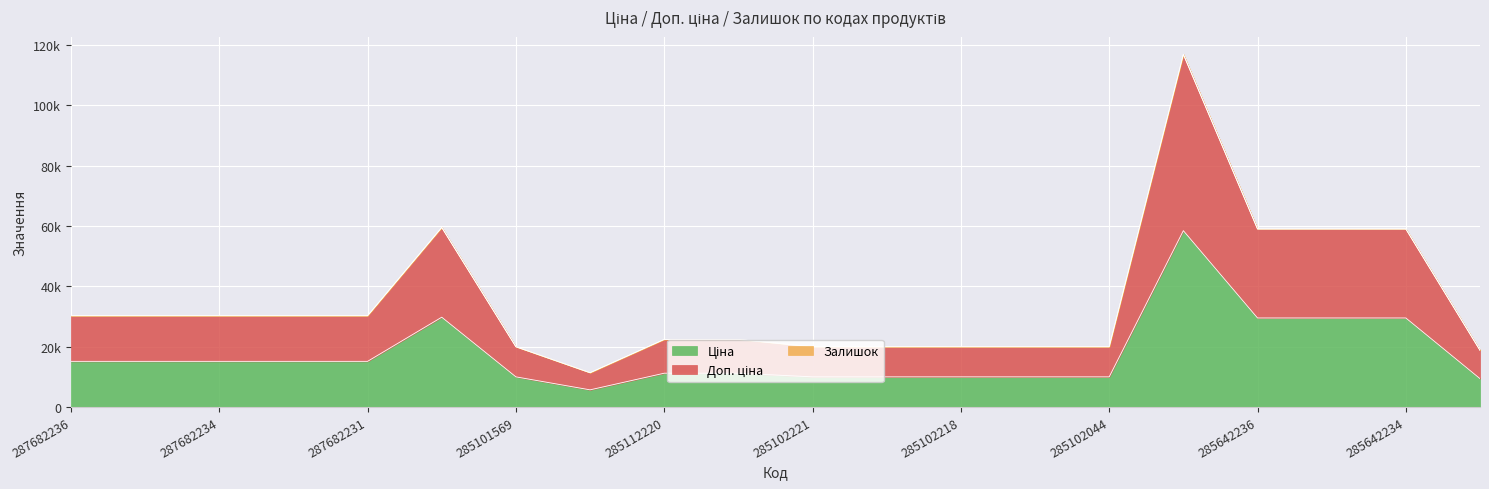

Between 287682233 and 285642236, which series saw the biggest shift?

Доп. ціна